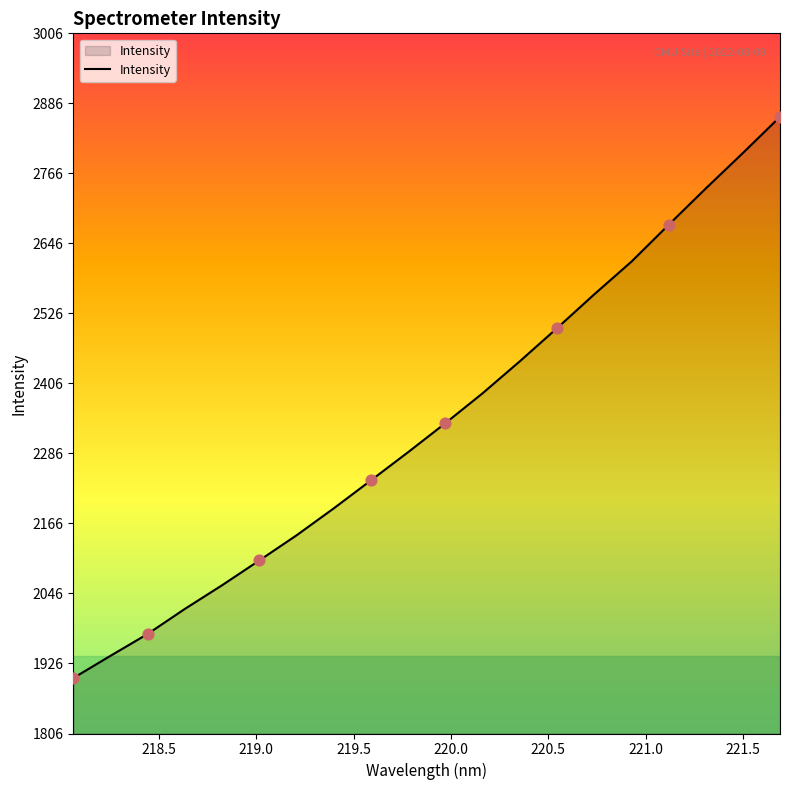

What is the smallest value displayed?

1901.1